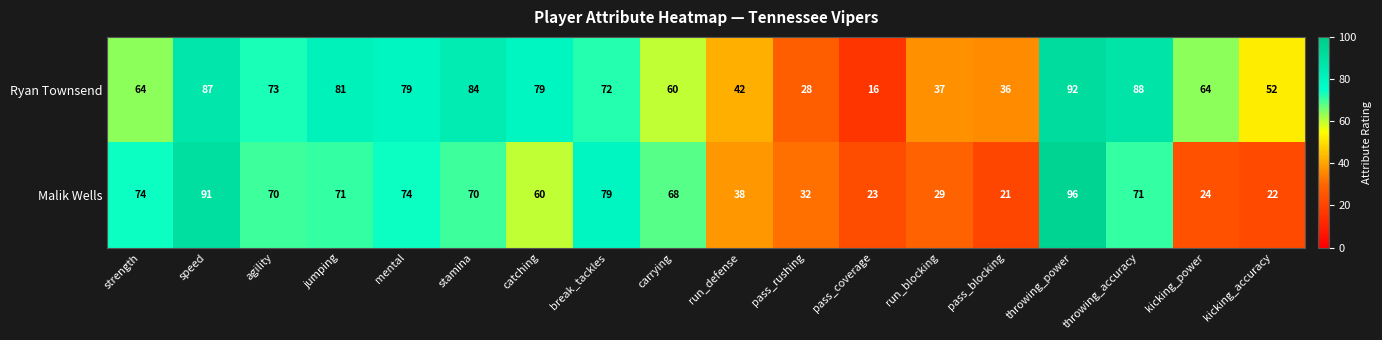

What is the total value across all series at mental?

153